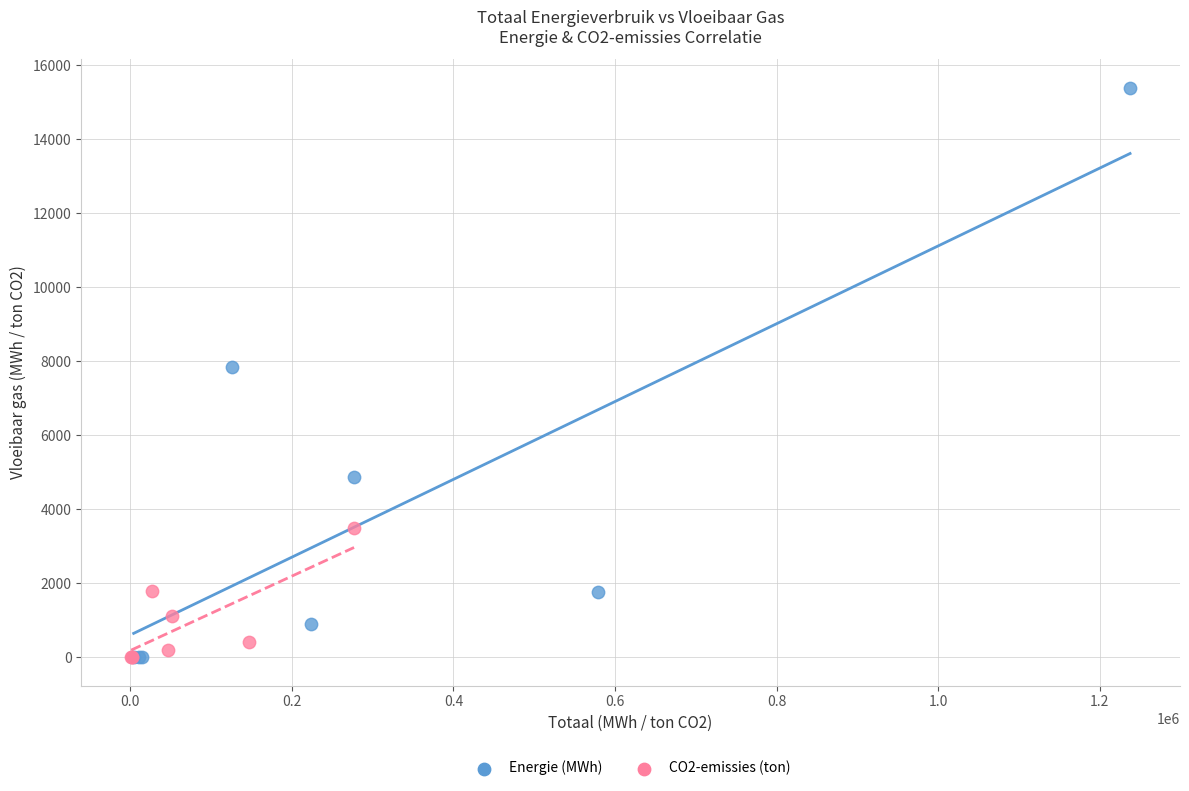

Which series has the widest spread of Y values?

Energie (MWh)